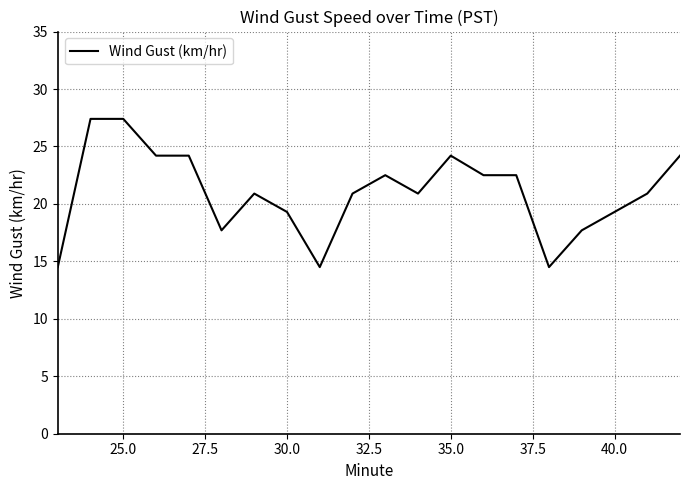

What is the difference between the maximum and minimum values?

12.9